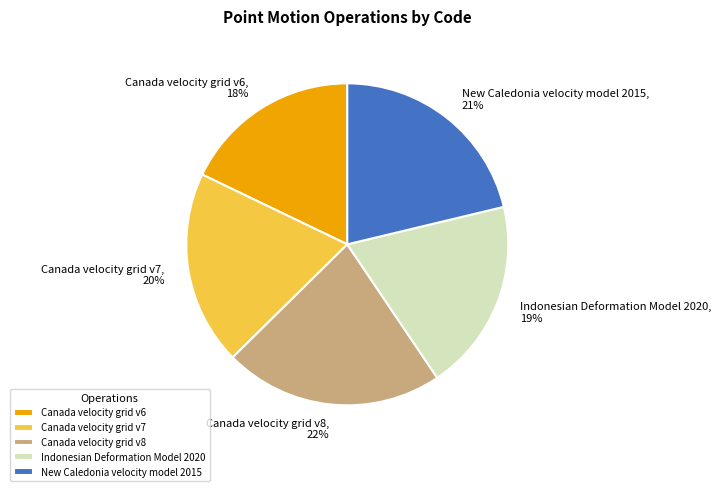

Is the sum of Canada velocity grid v8 and Canada velocity grid v7 greater than half?

No